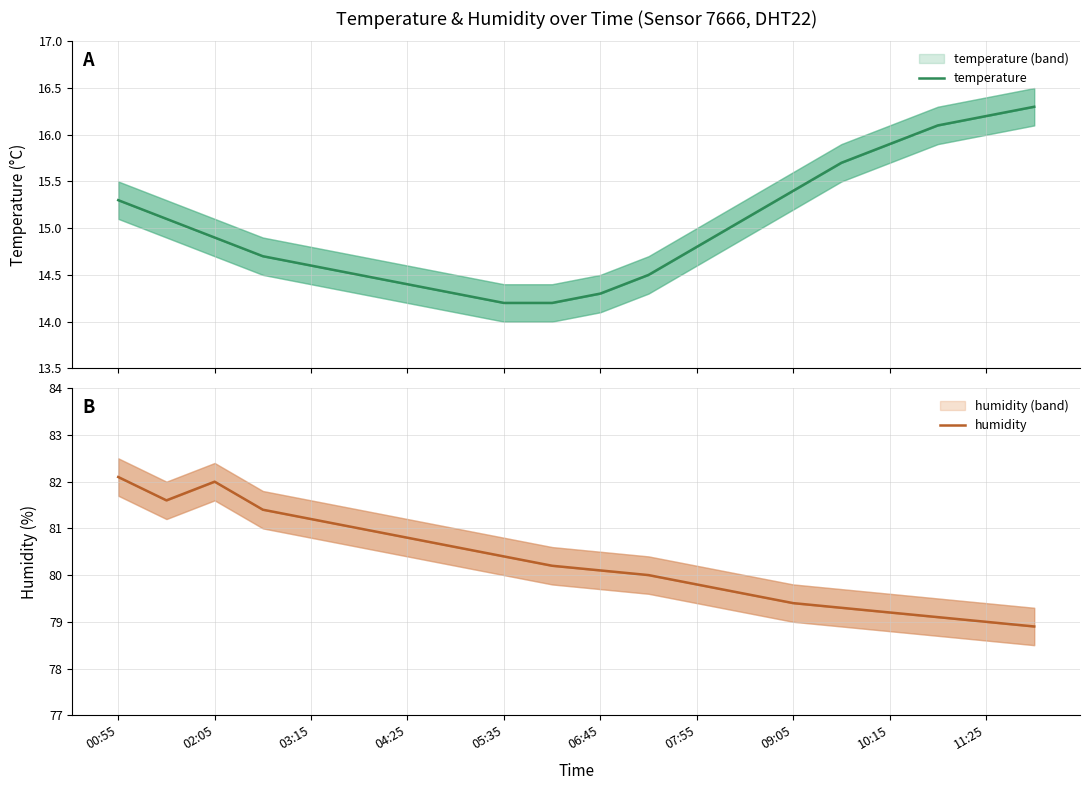

True or false: humidity and temperature cross at least once.

False